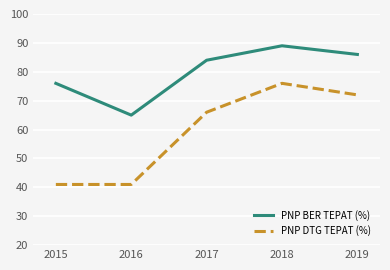

True or false: PNP DTG TEPAT (%) and PNP BER TEPAT (%) intersect in this chart.

False